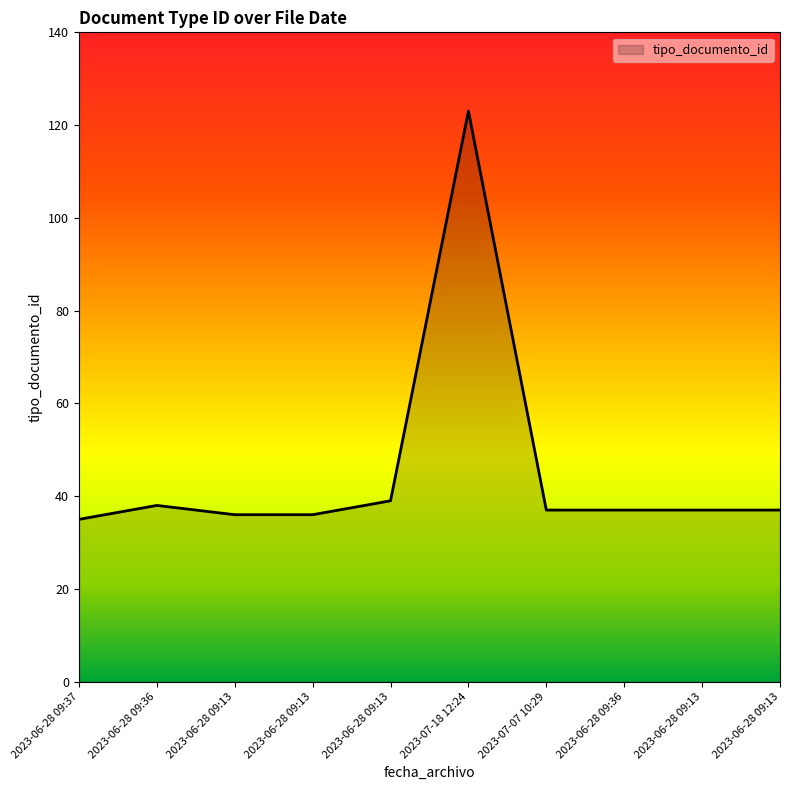

Reading left to right, transcribe all the data shown in this chart.

2023-06-28 09:37=35	2023-06-28 09:36=38	2023-06-28 09:13=36	2023-06-28 09:13=36	2023-06-28 09:13=39	2023-07-18 12:24=123	2023-07-07 10:29=37	2023-06-28 09:36=37	2023-06-28 09:13=37	2023-06-28 09:13=37